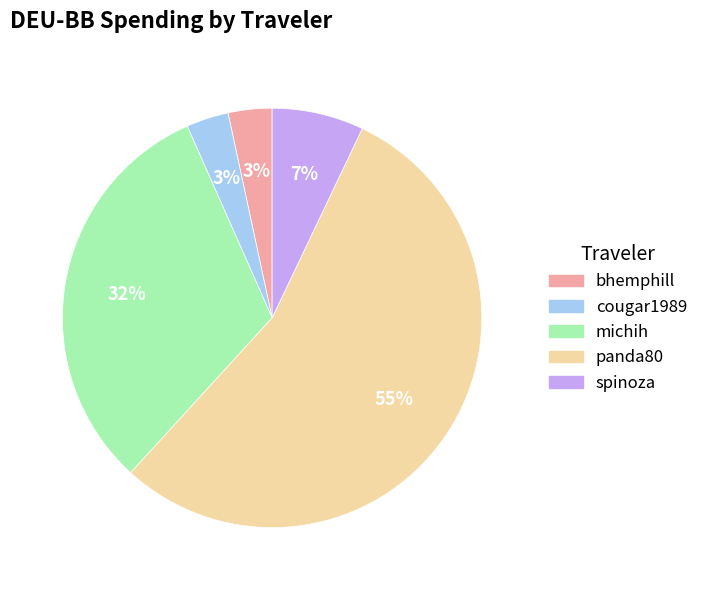

Between spinoza and cougar1989, which is larger?

spinoza